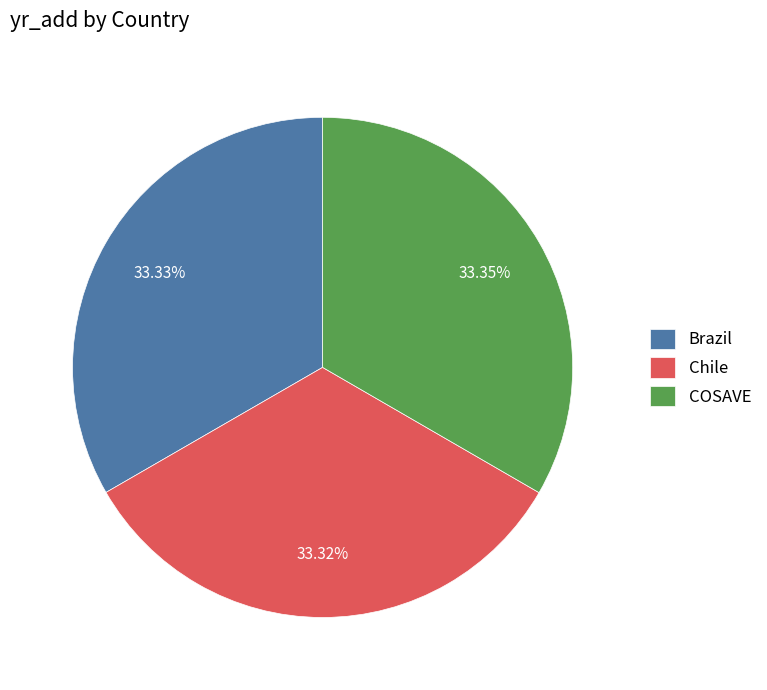

Do COSAVE and Chile together represent more than half of the pie?

Yes